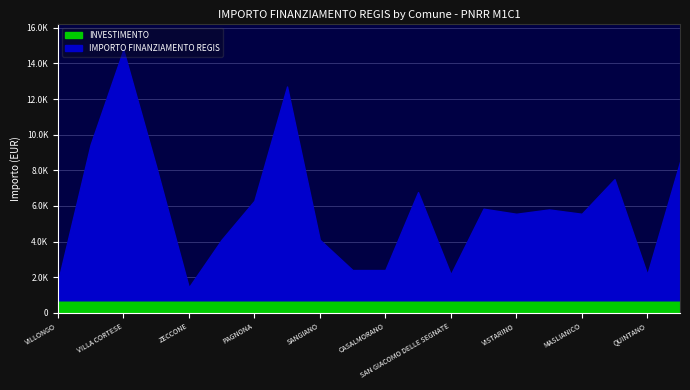

Which series has the widest spread of values?

IMPORTO FINANZIAMENTO REGIS